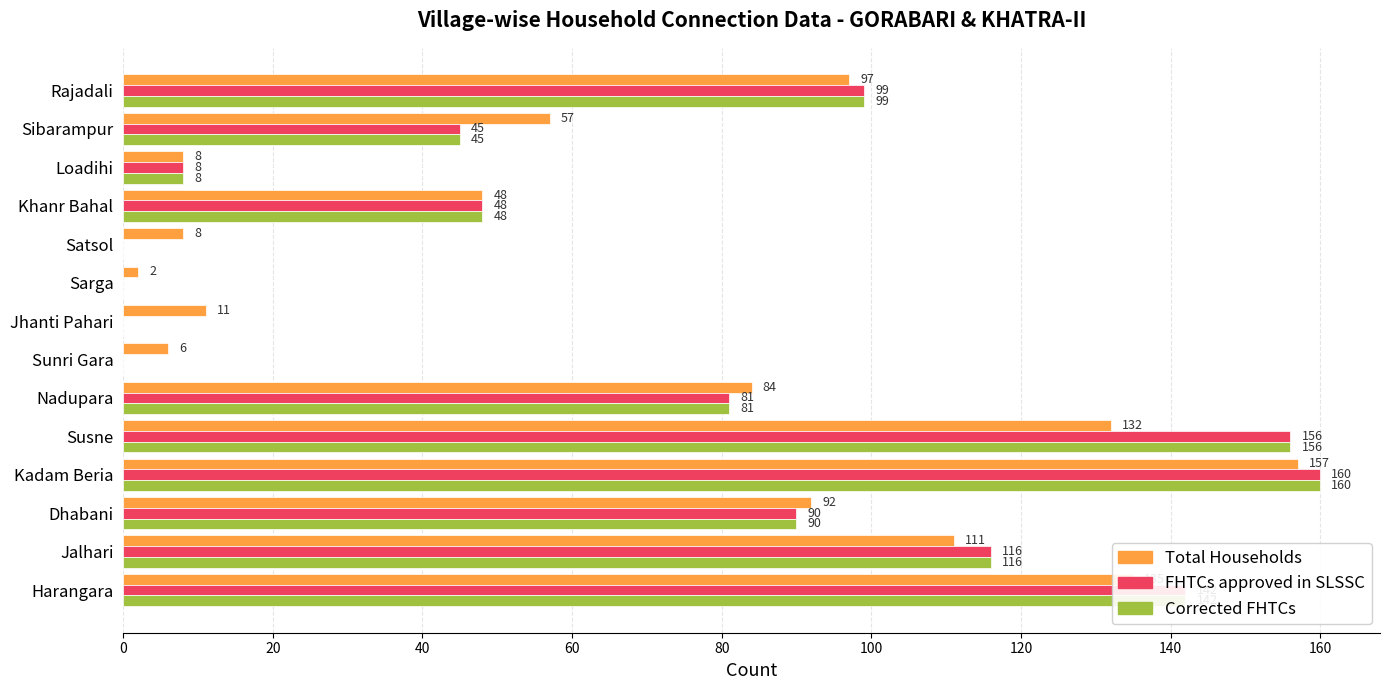

What is the sum of all Total Households values?

948